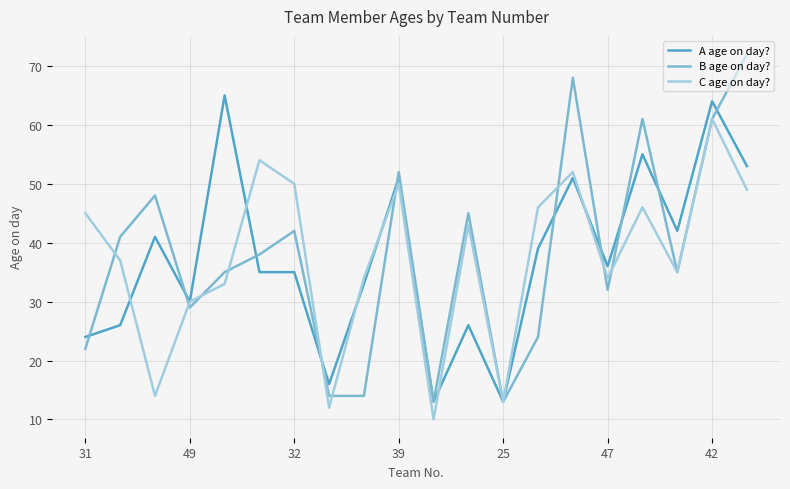

What is the highest value of the A age on day? series?

65